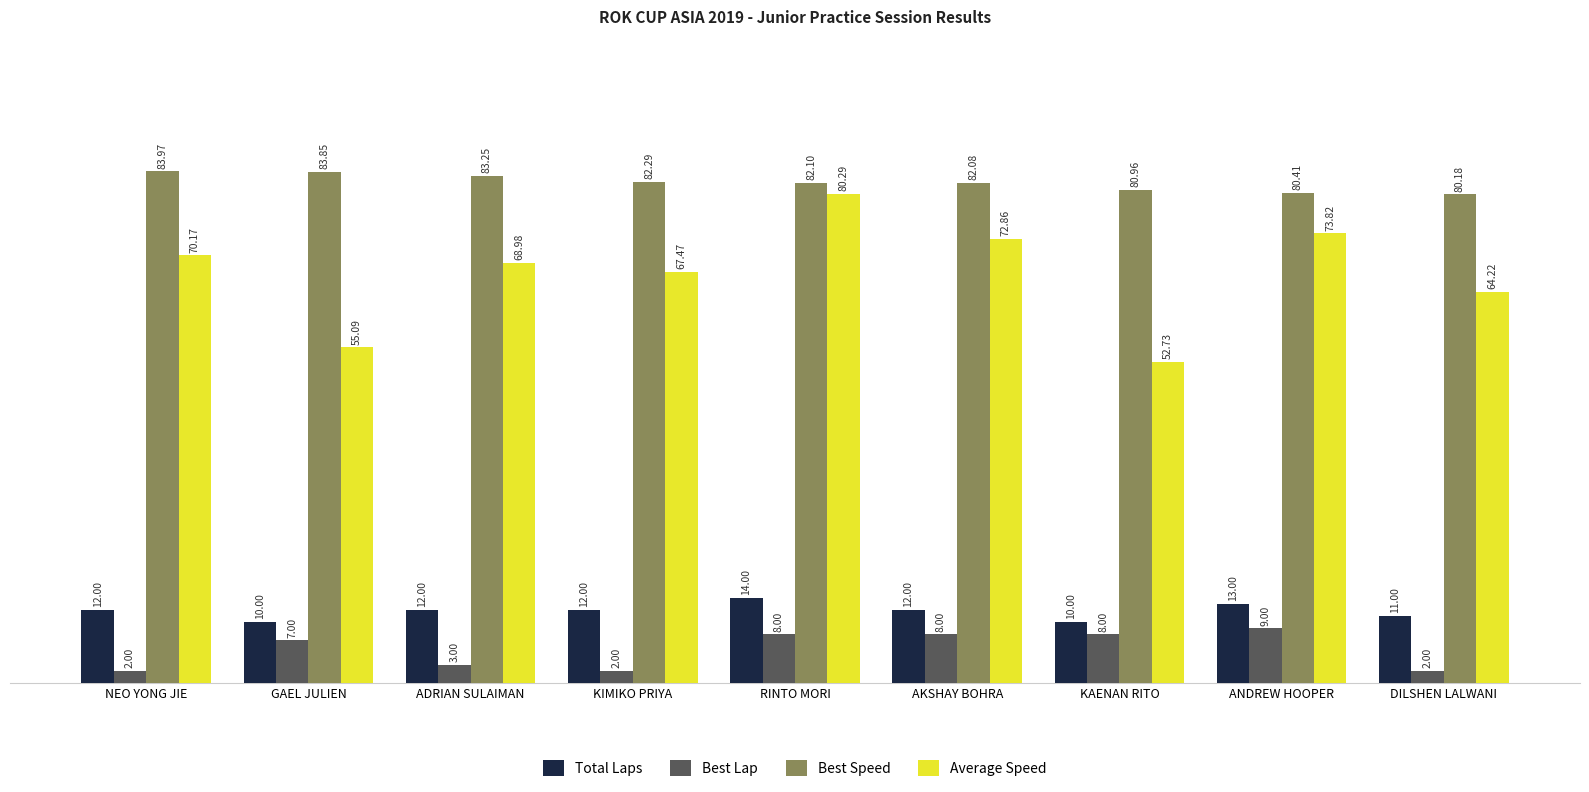

At which category does the chart reach its peak across all series?

NEO YONG JIE